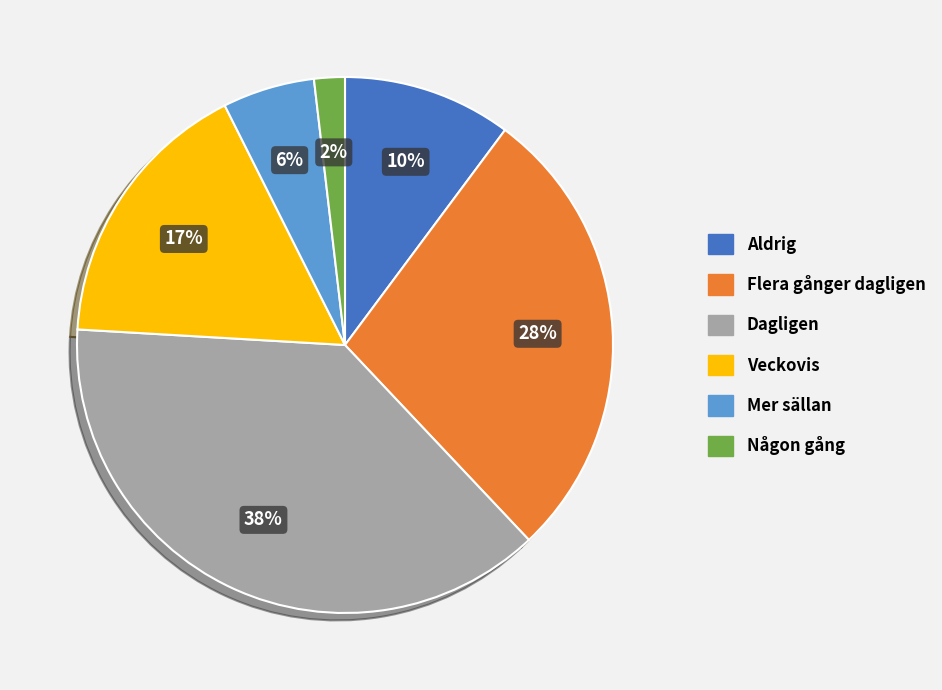

Does Veckovis represent more than half of the total?

No